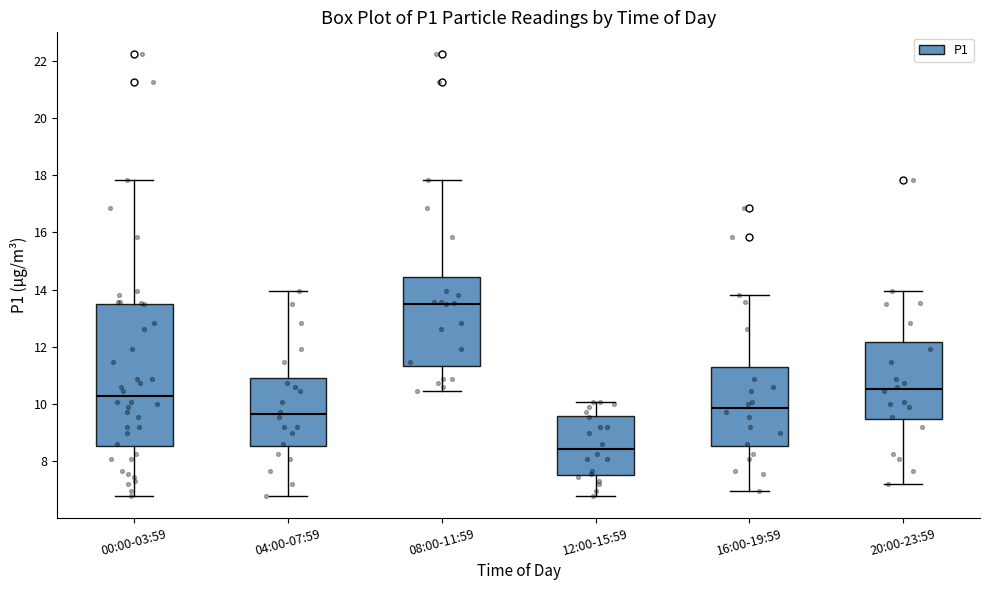

Which box is the tallest, from its lower edge to its upper edge?

00:00-03:59